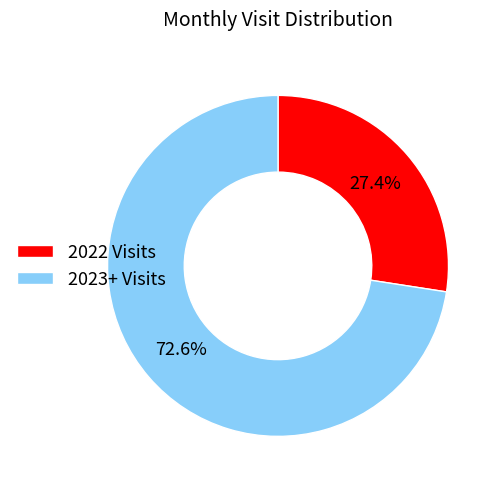

Which slice is the smallest?

2022 Visits